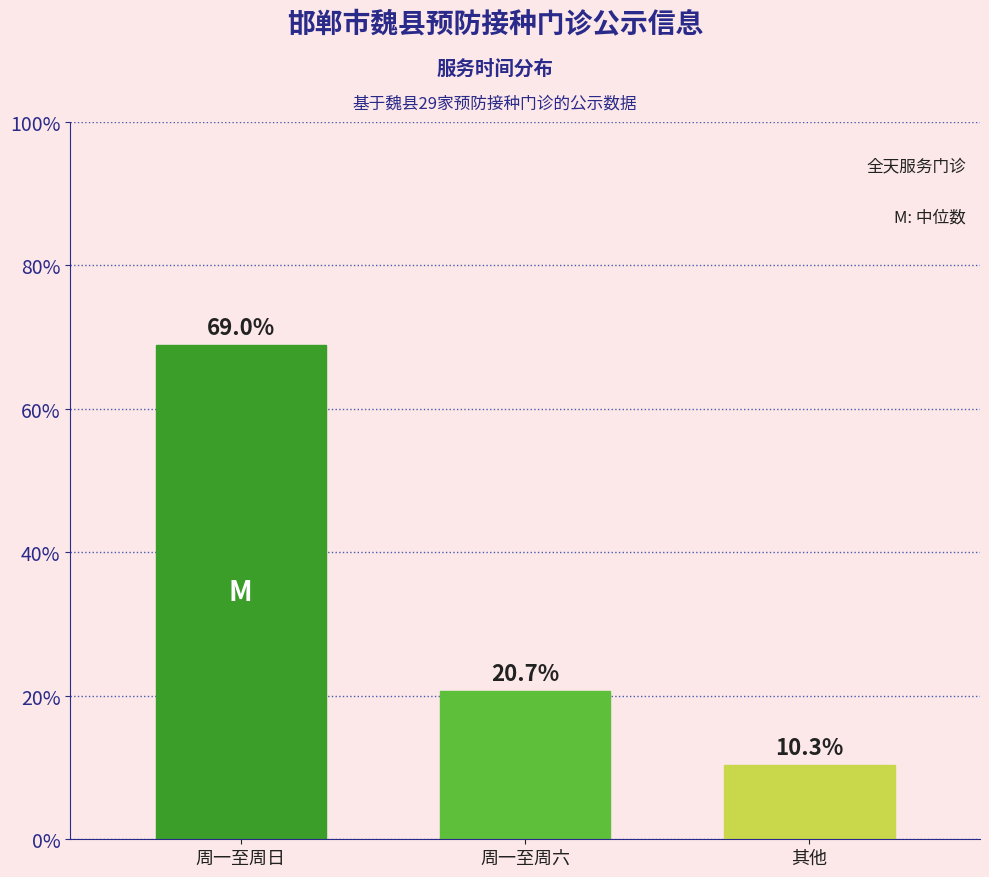

Reading left to right, list all the values displayed in this chart.

周一至周日=69.0	周一至周六=20.7	其他=10.3